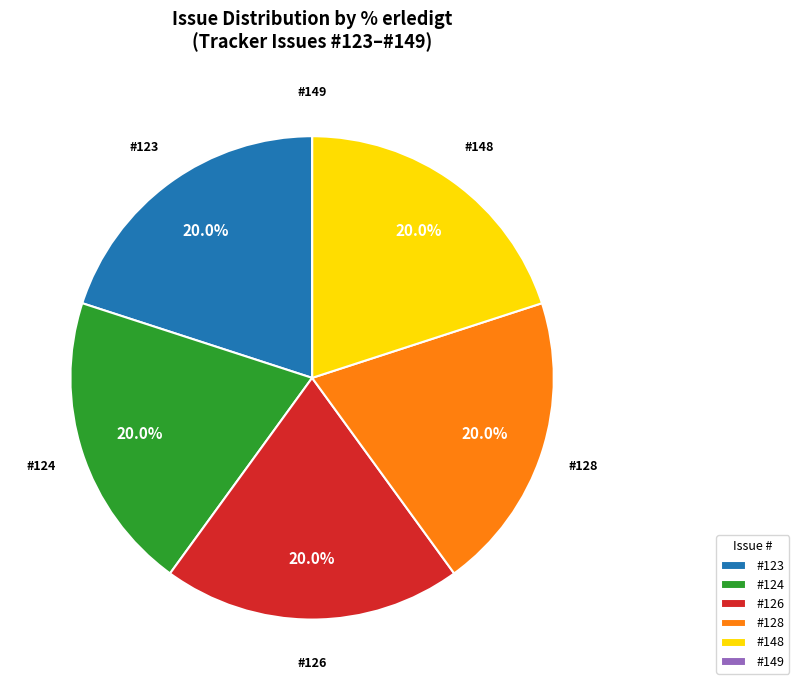

To the nearest percent, what is the difference between the largest and smallest slice percentages?

20%